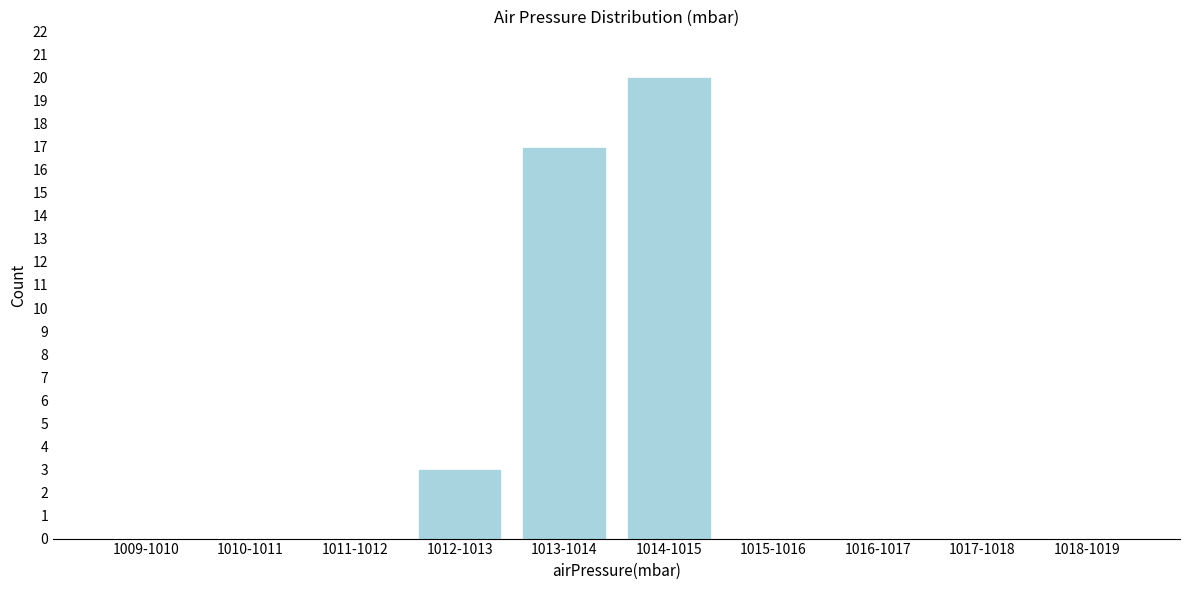

Reading right to left, list all the values displayed in this chart.

1018-1019=0	1017-1018=0	1016-1017=0	1015-1016=0	1014-1015=20	1013-1014=17	1012-1013=3	1011-1012=0	1010-1011=0	1009-1010=0